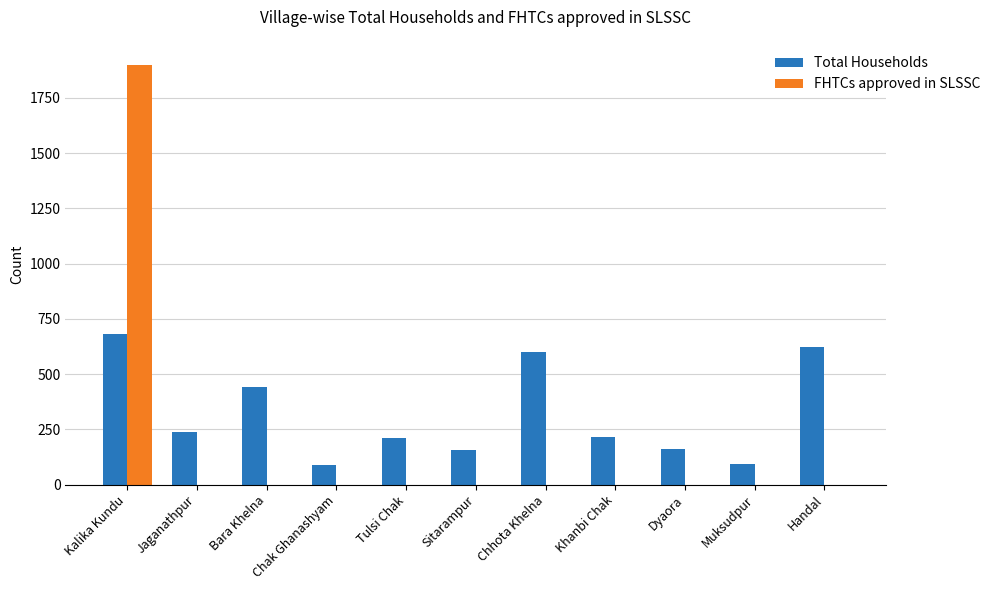

At which category does the chart reach its peak across all series?

Kalika Kundu